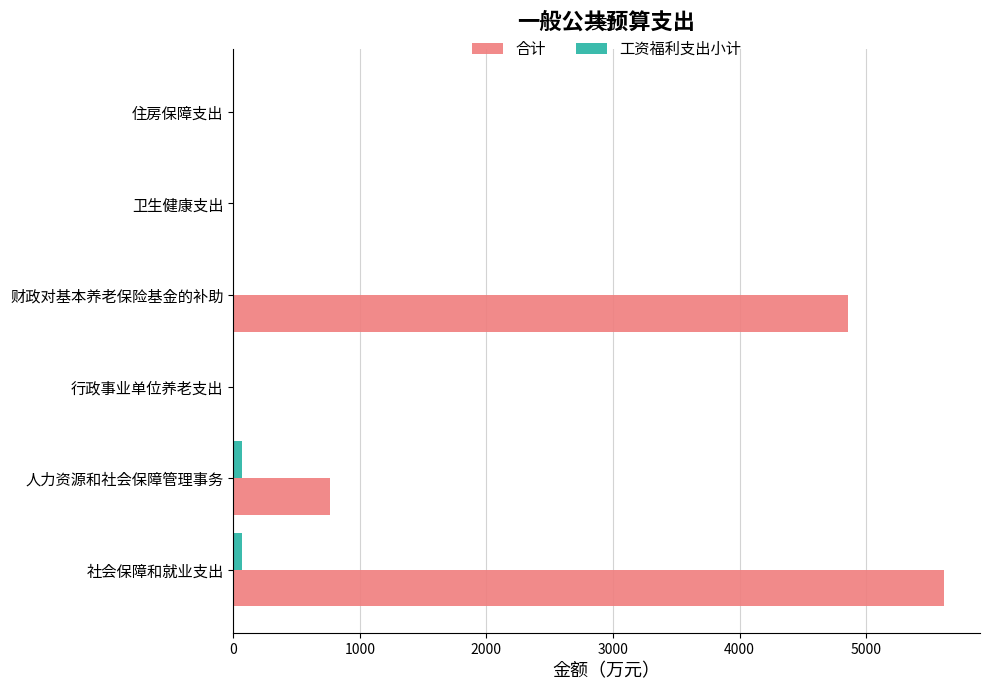

Between 人力资源和社会保障管理事务 and 卫生健康支出, which series saw the biggest shift?

合计